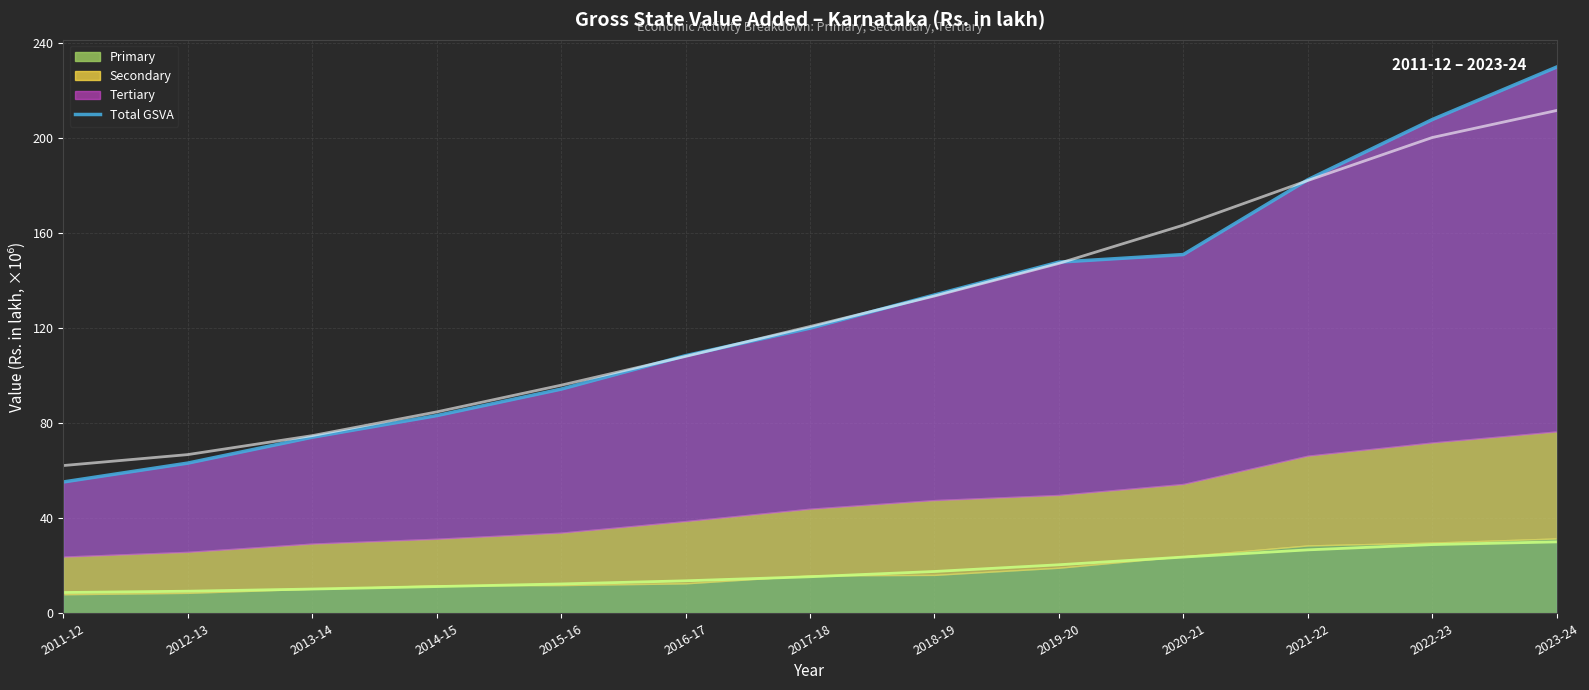

Between 2022-23 and 2014-15, which is larger?

2022-23